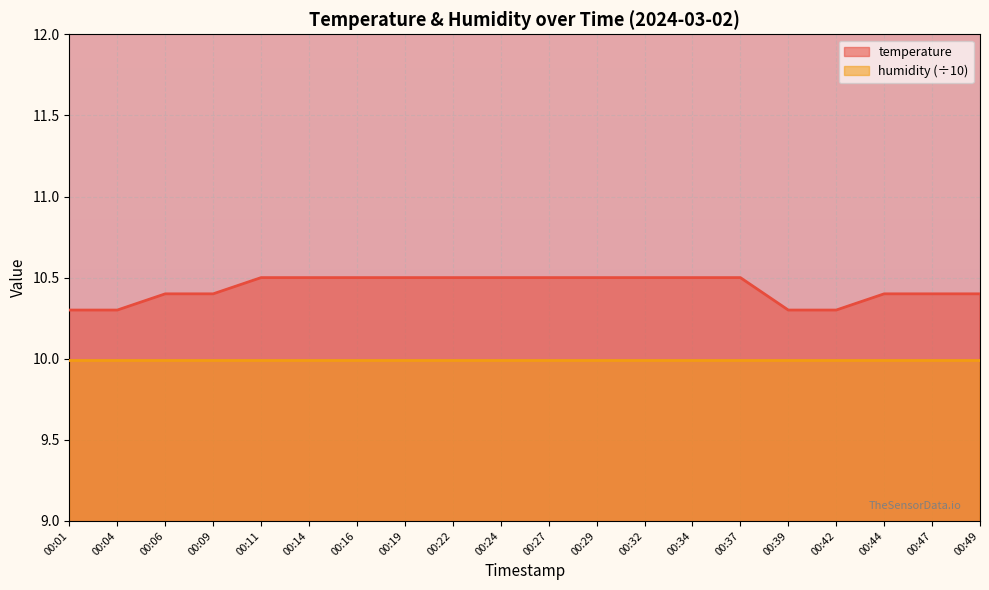

What is the difference between the second highest and minimum values?

0.2